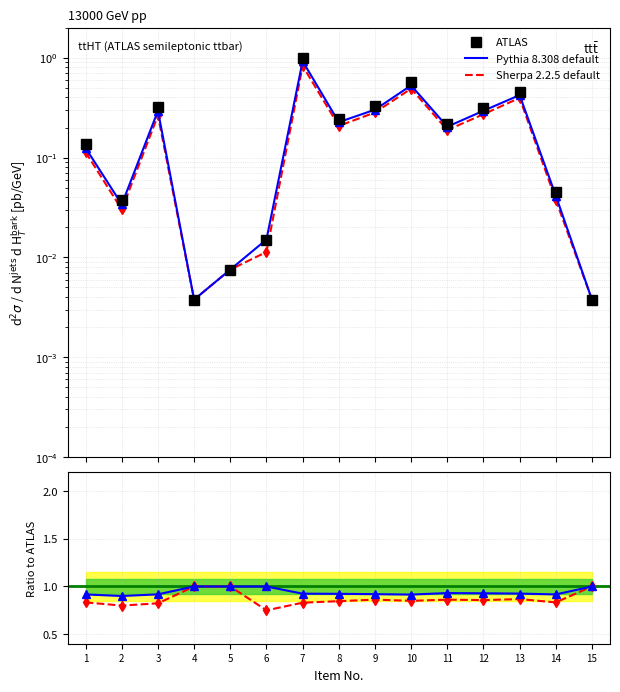

What is the average value of the Sherpa 2.2.5 default series?

0.9